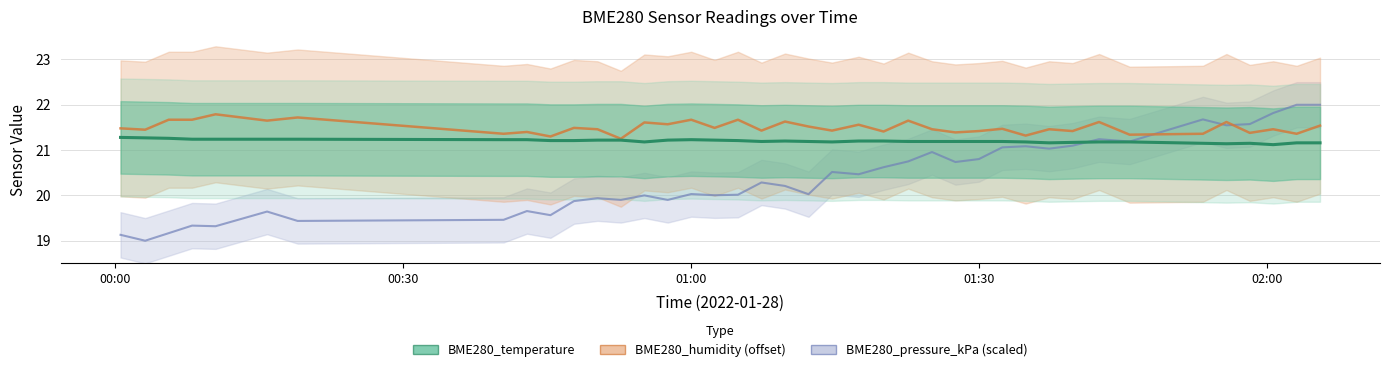

What is the value of the 16th point from the left?

21.2